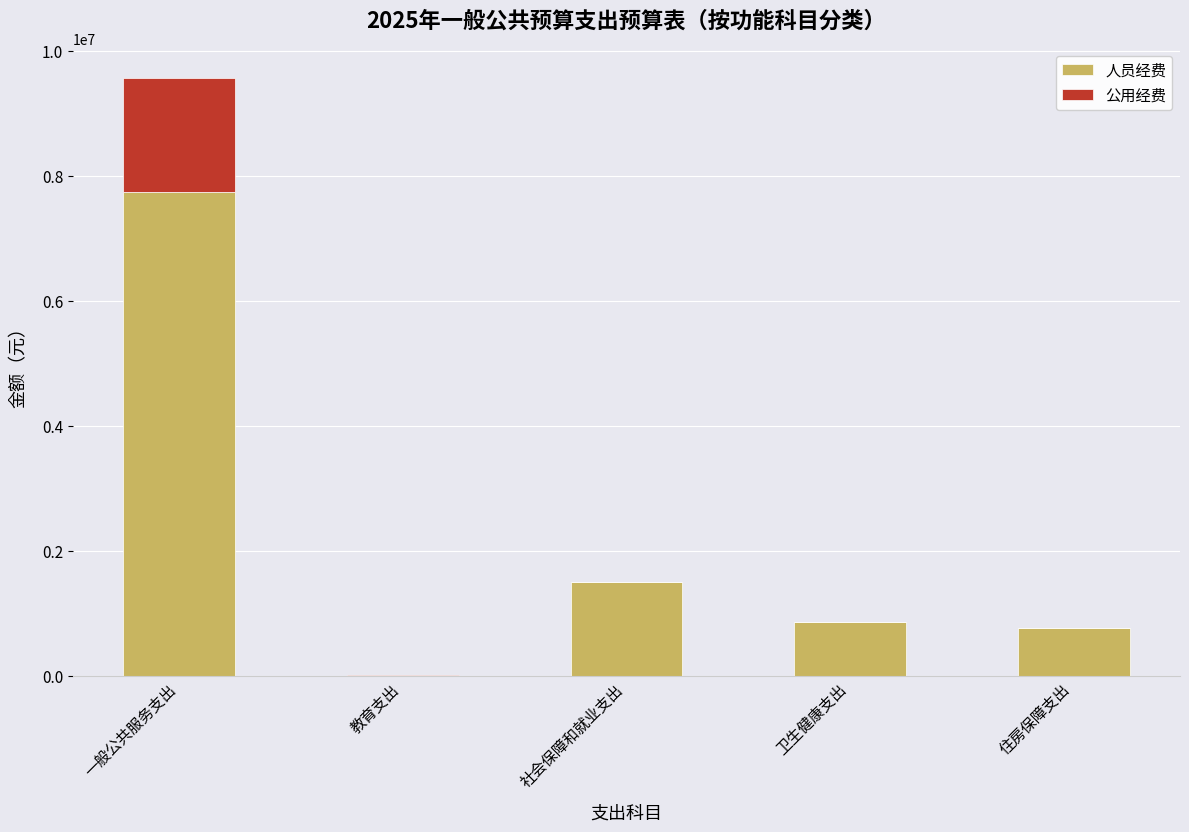

At which category is the sum across all series the highest?

一般公共服务支出